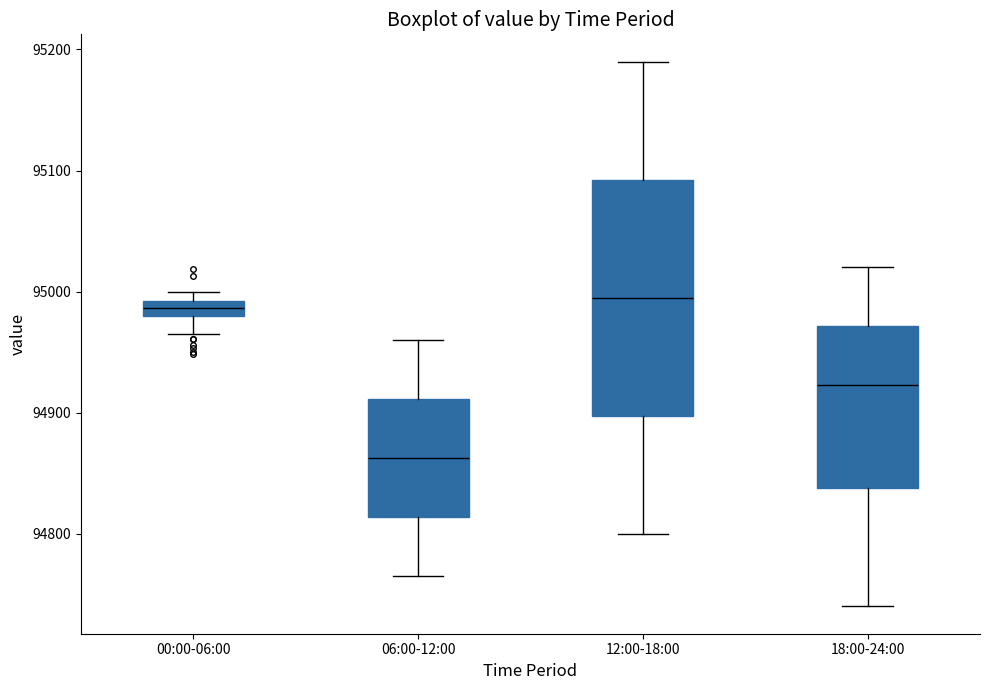

Which box is the tallest, from its lower edge to its upper edge?

12:00-18:00